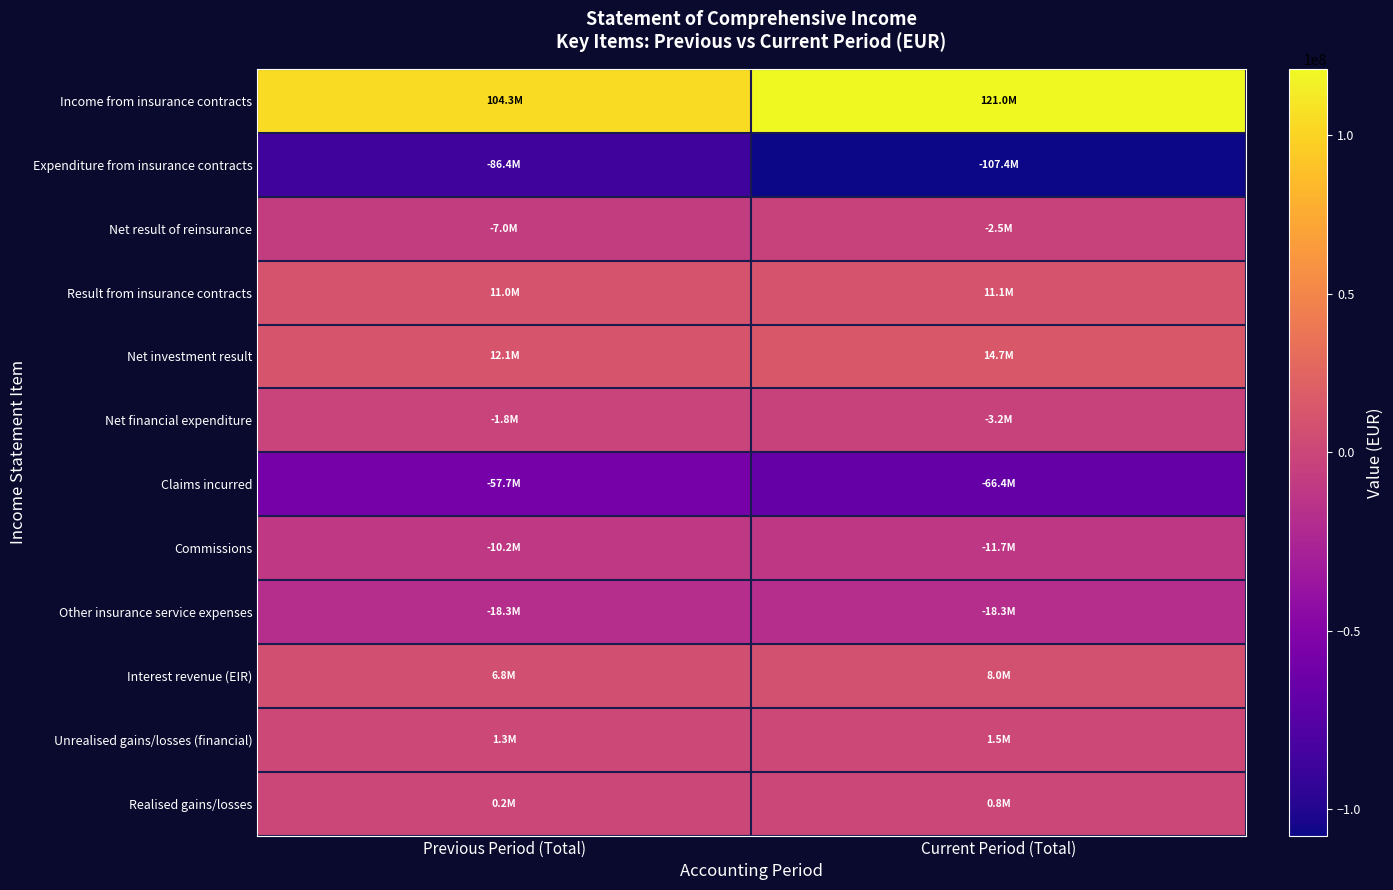

List the series in order of their peak value, highest first.

Income from insurance contracts, Net investment result, Result from insurance contracts, Interest revenue (EIR), Unrealised gains/losses (financial), Realised gains/losses, Net financial expenditure, Net result of reinsurance, Commissions, Other insurance service expenses, Claims incurred, Expenditure from insurance contracts